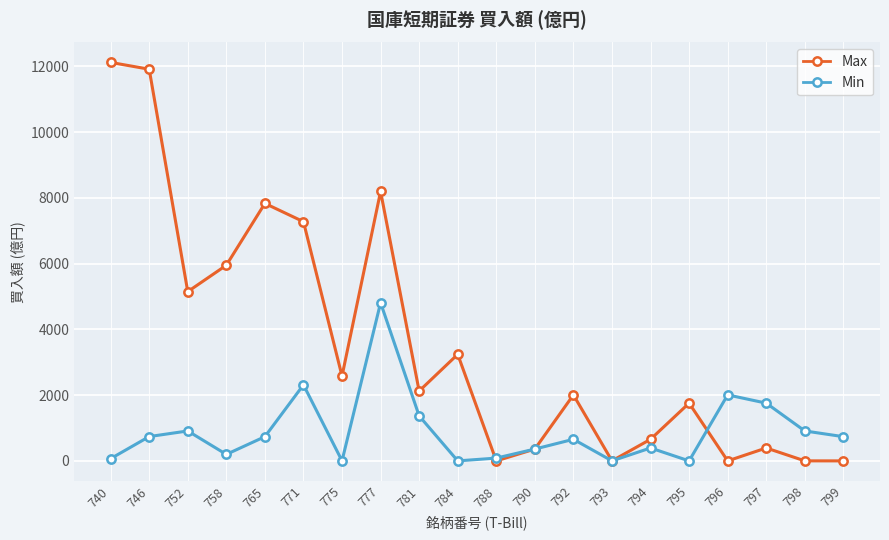

Between 771 and 775, which series saw the biggest shift?

Max